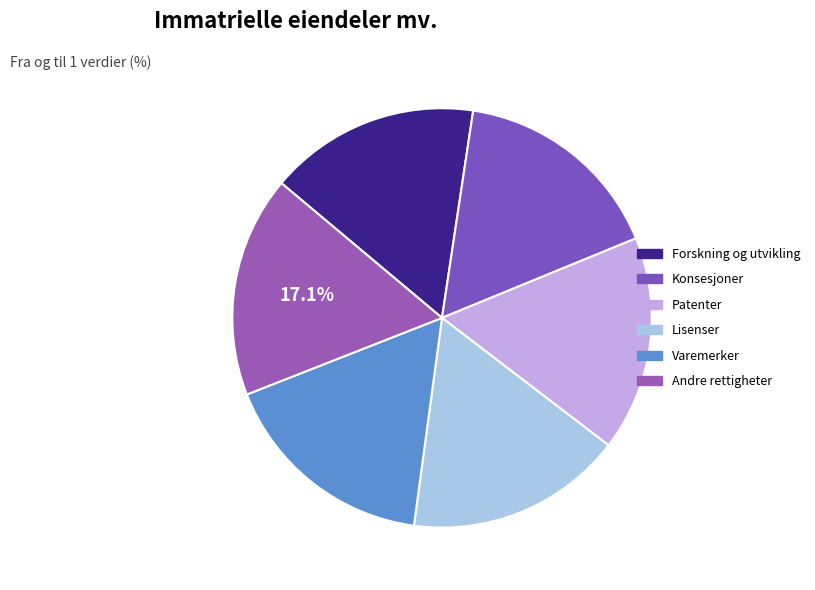

How many segments does this pie chart have?

6